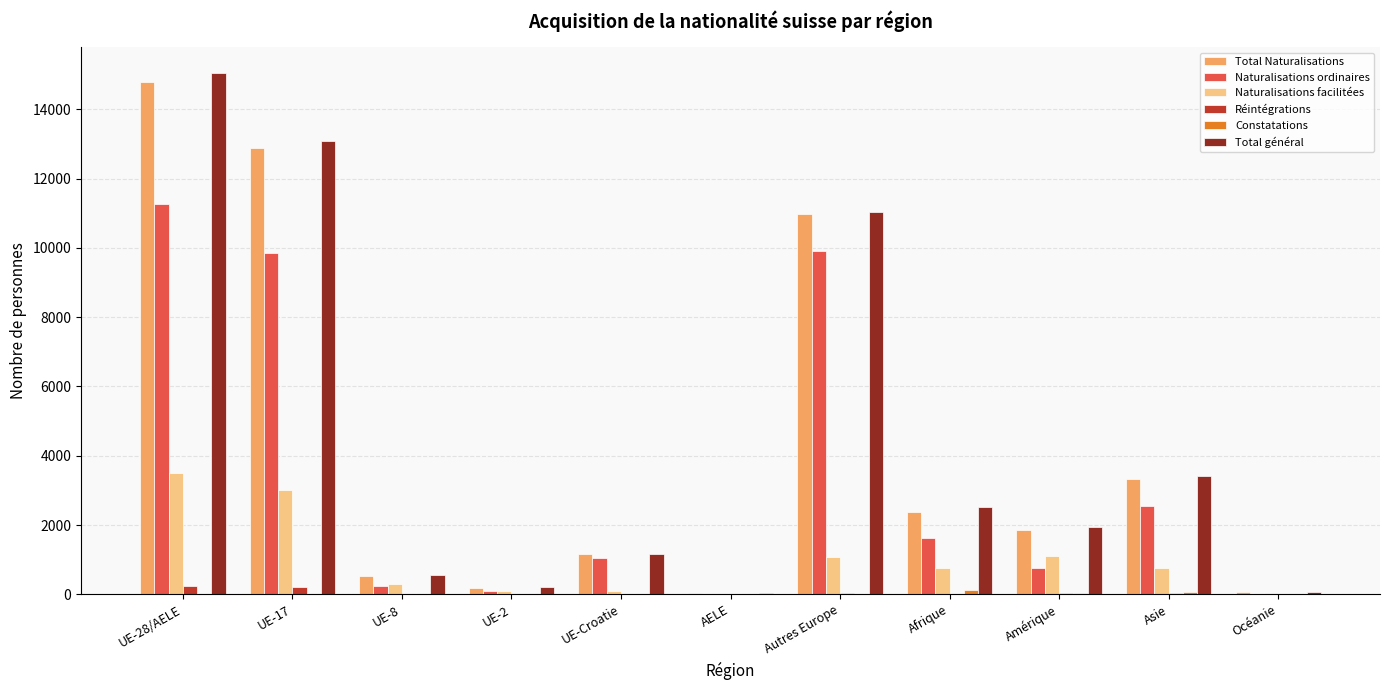

Count the number of data series in this chart.

6